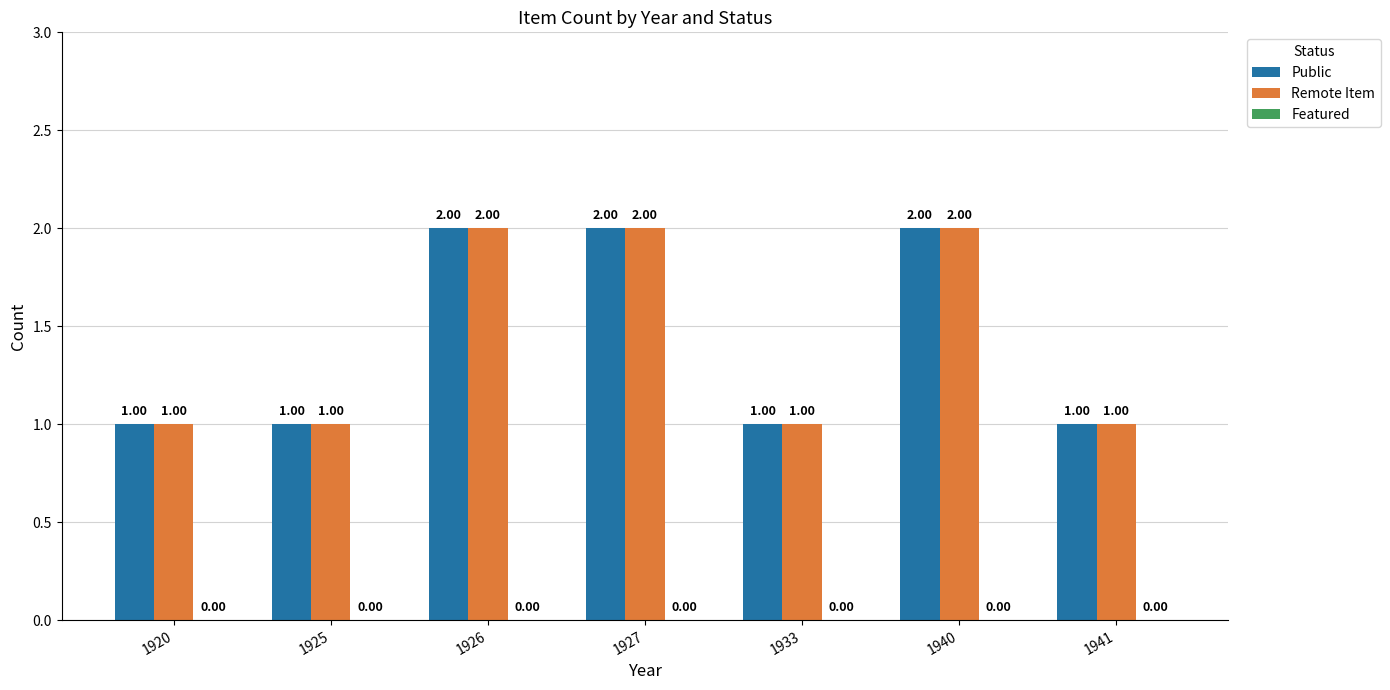

Count the number of data series in this chart.

2